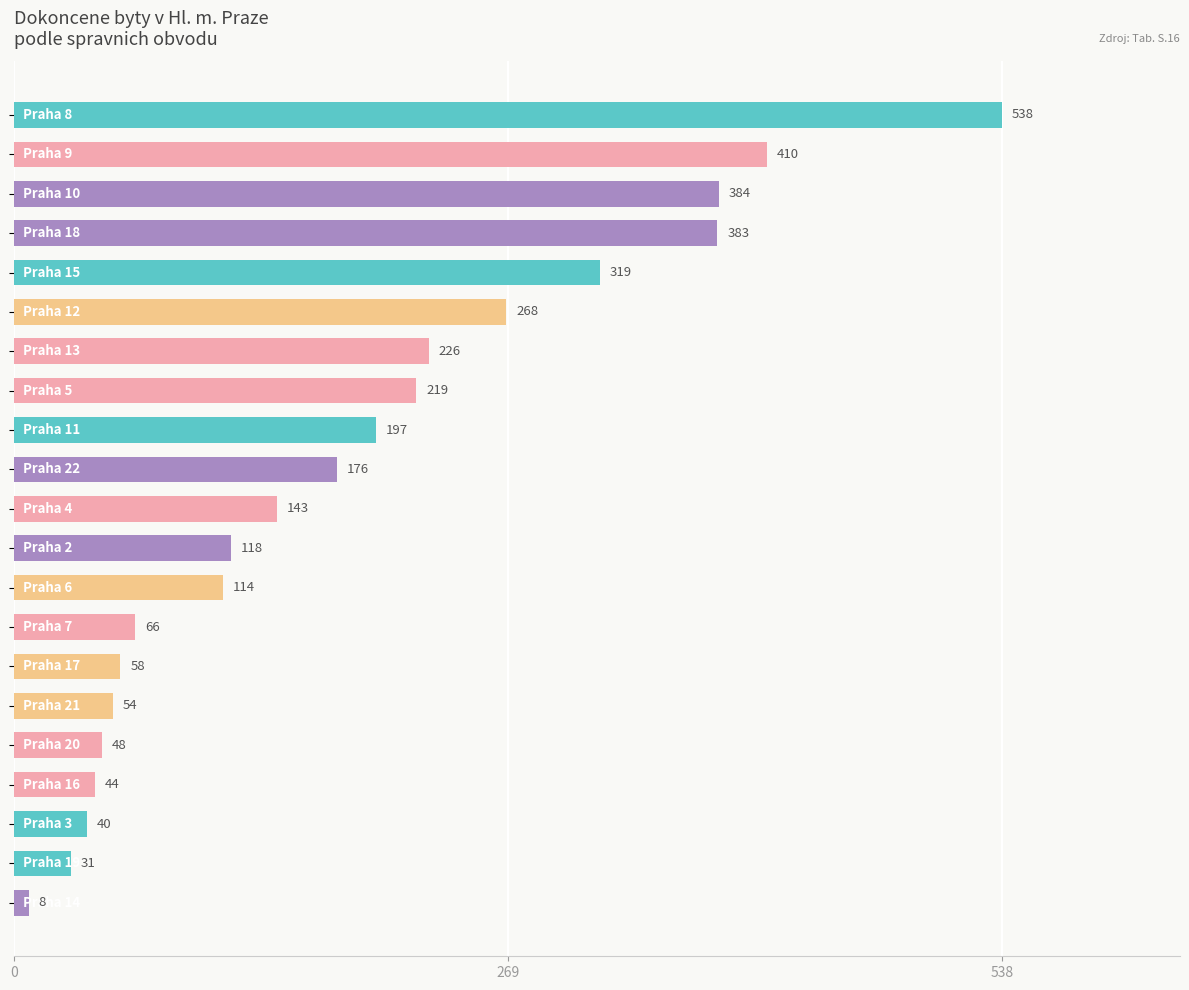

What is the value of the 4th bar from the top?

383